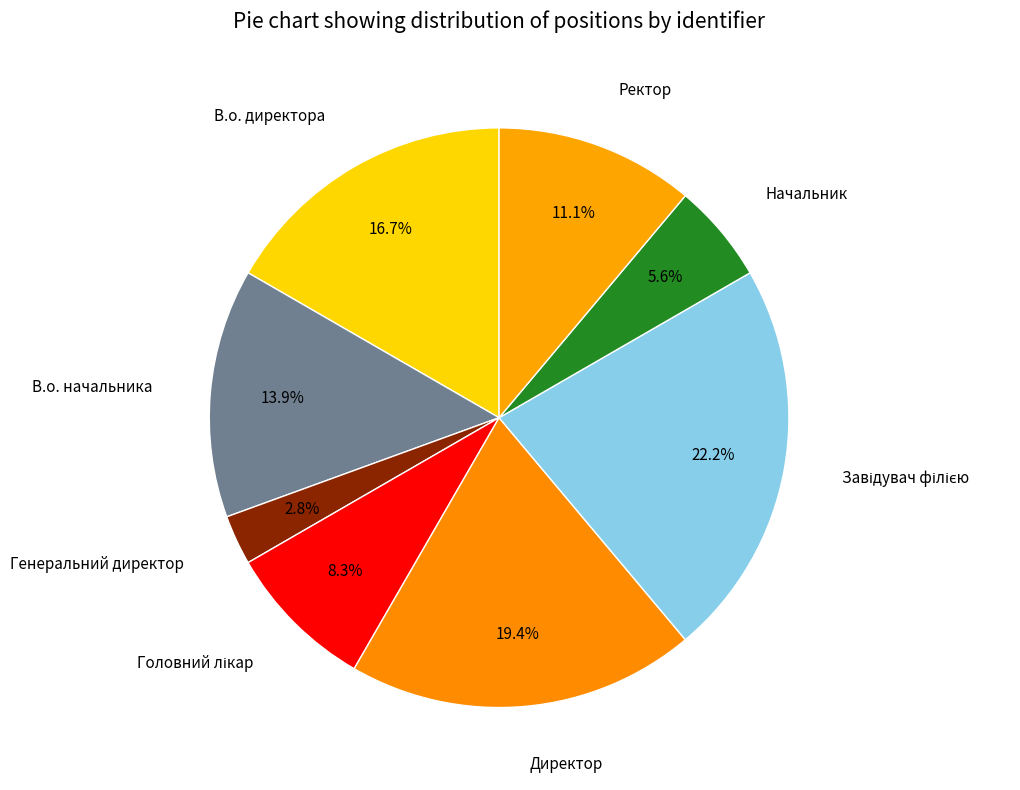

Is it true that Начальник is 19% of the pie?

False